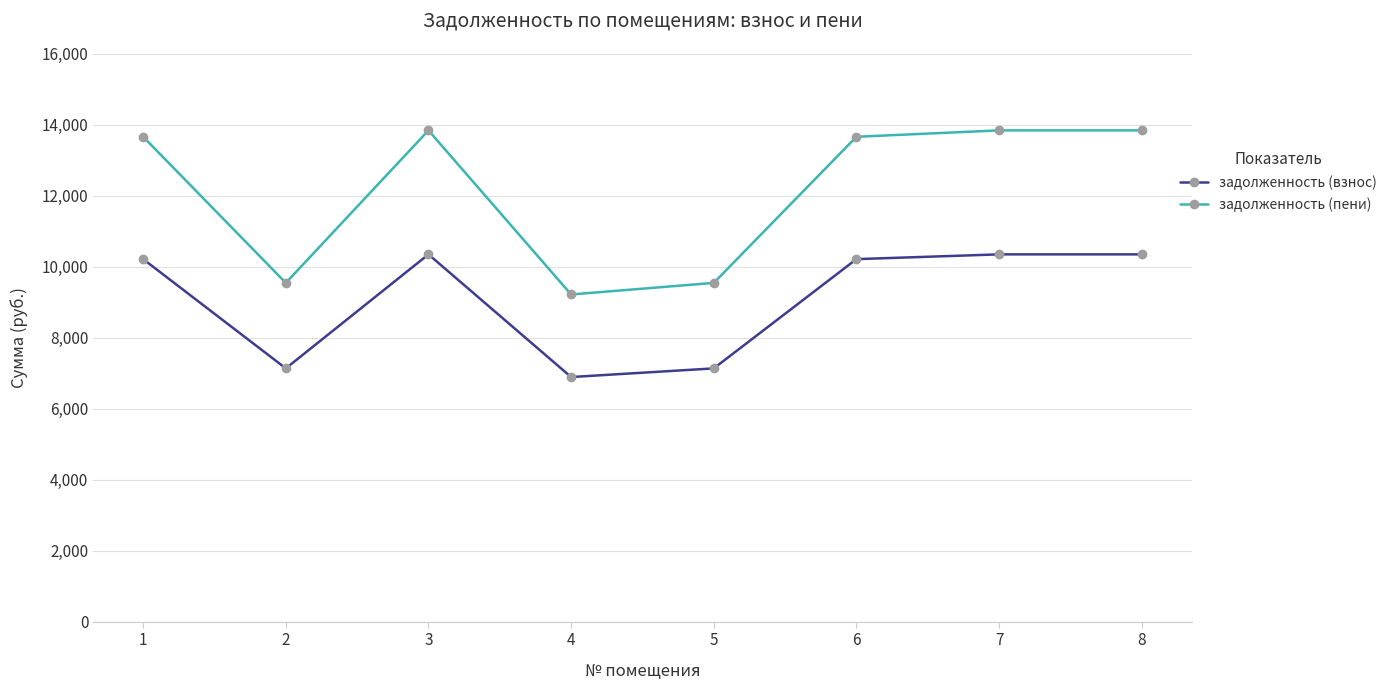

True or false: задолженность (пени) has more than 2 interior local peaks.

False